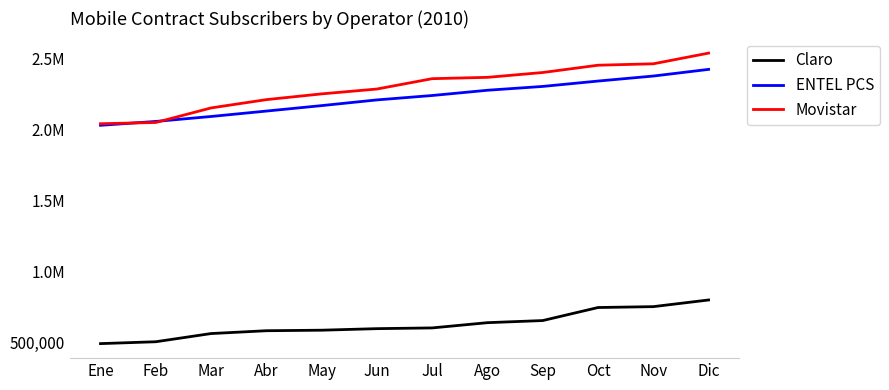

What are all the series names shown in the legend?

Claro, ENTEL PCS, Movistar